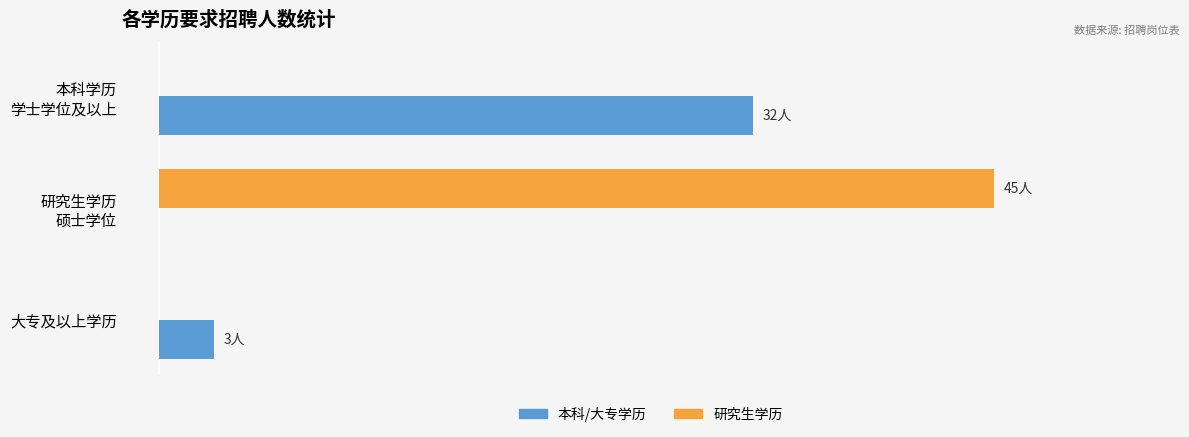

What are all the series names shown in the legend?

本科/大专学历, 研究生学历